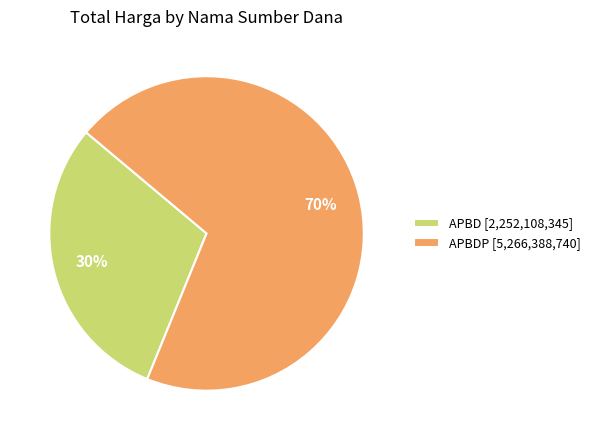

Rank the categories by value from lowest to highest.

APBD [2,252,108,345], APBDP [5,266,388,740]